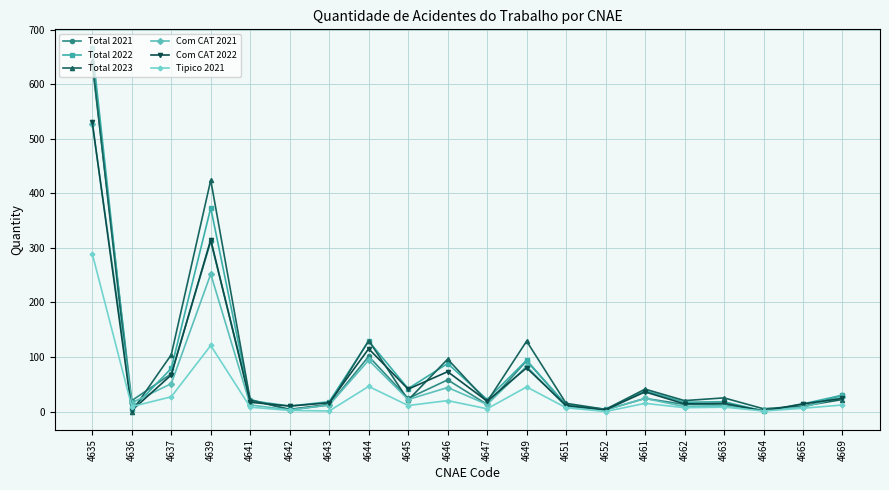

What is the maximum value for Total 2021?

636